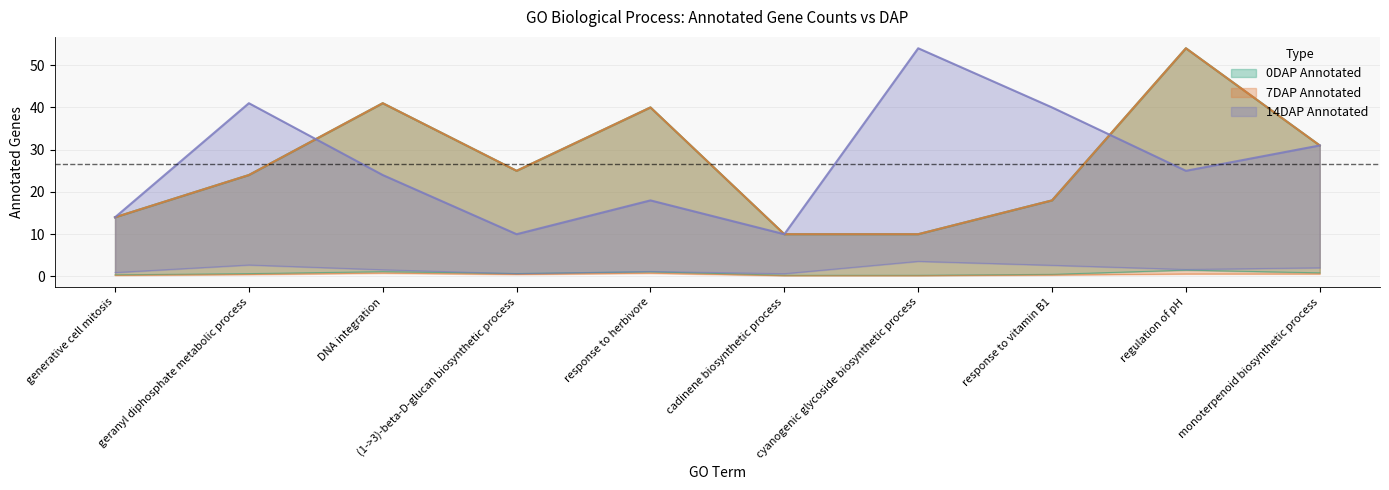

What is the greatest value displayed?

54